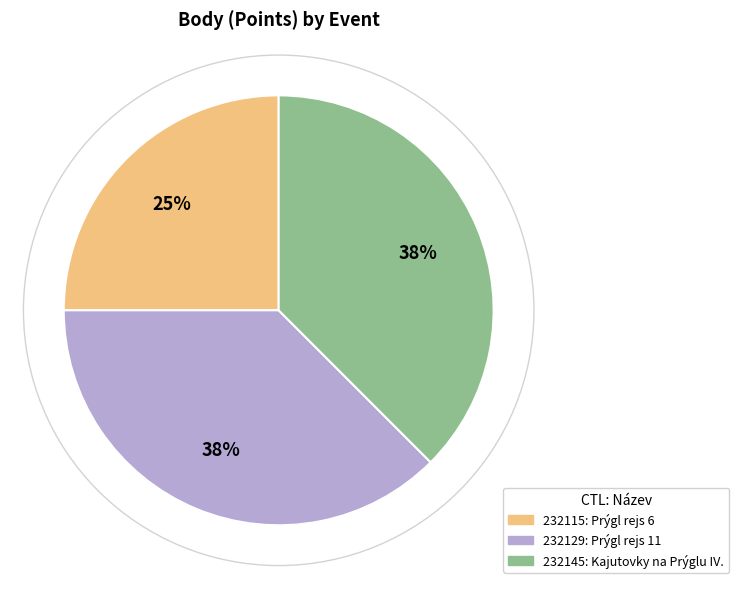

Is it true that 232115: Prýgl rejs 6 is 25% of the pie?

True